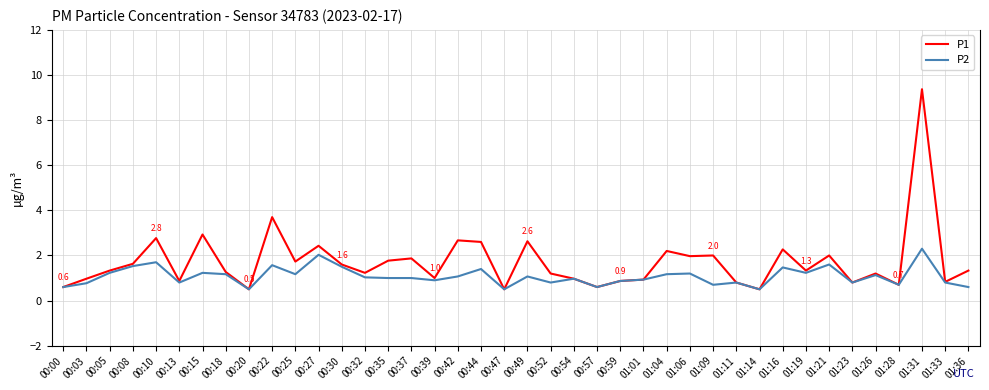

At which label does P2 first exceed 1?

00:05